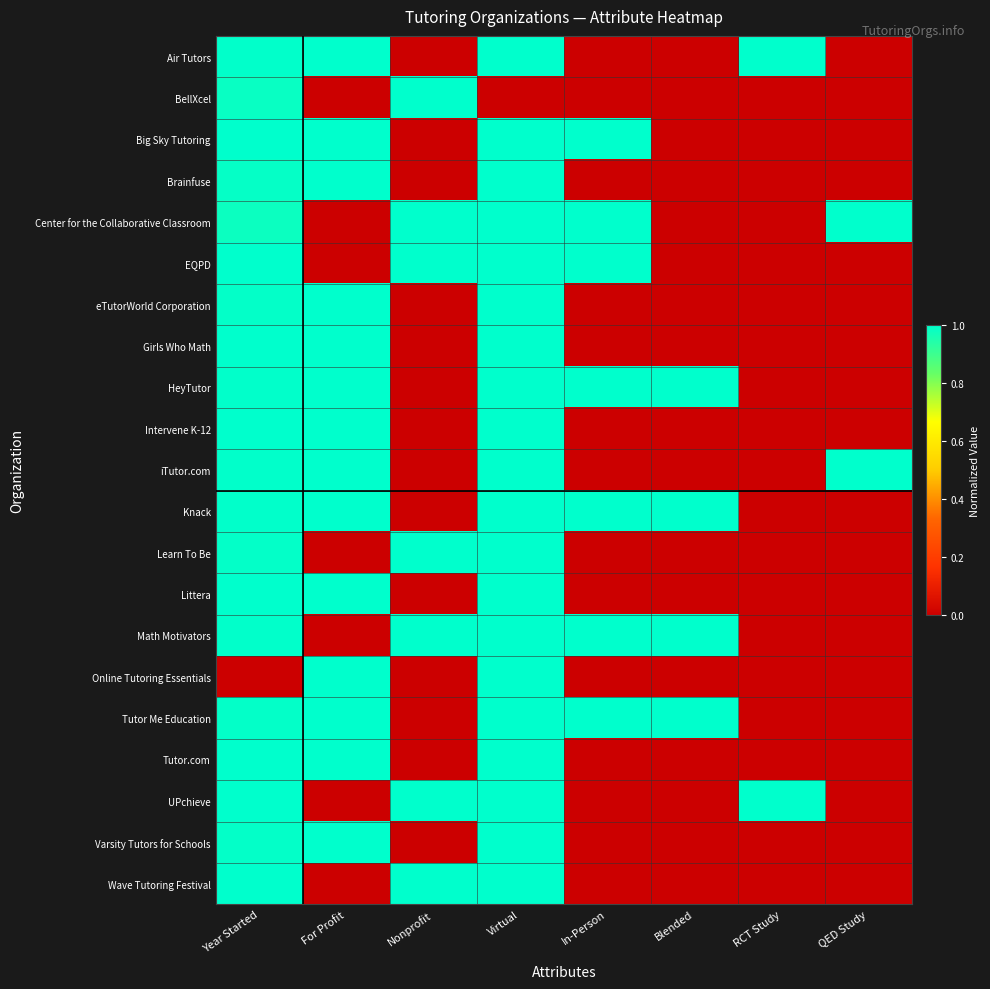

Reading right to left, extract all data points from this chart.

Air Tutors: QED Study=0.0	RCT Study=1.0	Blended=0.0	In-Person=0.0	Virtual=1.0	Nonprofit=0.0	For Profit=1.0	Year Started=1.0
BellXcel: QED Study=0.0	RCT Study=0.0	Blended=0.0	In-Person=0.0	Virtual=0.0	Nonprofit=1.0	For Profit=0.0	Year Started=1.0
Big Sky Tutoring: QED Study=0.0	RCT Study=0.0	Blended=0.0	In-Person=1.0	Virtual=1.0	Nonprofit=0.0	For Profit=1.0	Year Started=1.0
Brainfuse: QED Study=0.0	RCT Study=0.0	Blended=0.0	In-Person=0.0	Virtual=1.0	Nonprofit=0.0	For Profit=1.0	Year Started=1.0
Center for the Collaborative Classroom: QED Study=1.0	RCT Study=0.0	Blended=0.0	In-Person=1.0	Virtual=1.0	Nonprofit=1.0	For Profit=0.0	Year Started=1.0
EQPD: QED Study=0.0	RCT Study=0.0	Blended=0.0	In-Person=1.0	Virtual=1.0	Nonprofit=1.0	For Profit=0.0	Year Started=1.0
eTutorWorld Corporation: QED Study=0.0	RCT Study=0.0	Blended=0.0	In-Person=0.0	Virtual=1.0	Nonprofit=0.0	For Profit=1.0	Year Started=1.0
Girls Who Math: QED Study=0.0	RCT Study=0.0	Blended=0.0	In-Person=0.0	Virtual=1.0	Nonprofit=0.0	For Profit=1.0	Year Started=1.0
HeyTutor: QED Study=0.0	RCT Study=0.0	Blended=1.0	In-Person=1.0	Virtual=1.0	Nonprofit=0.0	For Profit=1.0	Year Started=1.0
Intervene K-12: QED Study=0.0	RCT Study=0.0	Blended=0.0	In-Person=0.0	Virtual=1.0	Nonprofit=0.0	For Profit=1.0	Year Started=1.0
iTutor.com: QED Study=1.0	RCT Study=0.0	Blended=0.0	In-Person=0.0	Virtual=1.0	Nonprofit=0.0	For Profit=1.0	Year Started=1.0
Knack: QED Study=0.0	RCT Study=0.0	Blended=1.0	In-Person=1.0	Virtual=1.0	Nonprofit=0.0	For Profit=1.0	Year Started=1.0
Learn To Be: QED Study=0.0	RCT Study=0.0	Blended=0.0	In-Person=0.0	Virtual=1.0	Nonprofit=1.0	For Profit=0.0	Year Started=1.0
Littera: QED Study=0.0	RCT Study=0.0	Blended=0.0	In-Person=0.0	Virtual=1.0	Nonprofit=0.0	For Profit=1.0	Year Started=1.0
Math Motivators: QED Study=0.0	RCT Study=0.0	Blended=1.0	In-Person=1.0	Virtual=1.0	Nonprofit=1.0	For Profit=0.0	Year Started=1.0
Online Tutoring Essentials: QED Study=0.0	RCT Study=0.0	Blended=0.0	In-Person=0.0	Virtual=1.0	Nonprofit=0.0	For Profit=1.0	Year Started=0.0
Tutor Me Education: QED Study=0.0	RCT Study=0.0	Blended=1.0	In-Person=1.0	Virtual=1.0	Nonprofit=0.0	For Profit=1.0	Year Started=1.0
Tutor.com: QED Study=0.0	RCT Study=0.0	Blended=0.0	In-Person=0.0	Virtual=1.0	Nonprofit=0.0	For Profit=1.0	Year Started=1.0
UPchieve: QED Study=0.0	RCT Study=1.0	Blended=0.0	In-Person=0.0	Virtual=1.0	Nonprofit=1.0	For Profit=0.0	Year Started=1.0
Varsity Tutors for Schools: QED Study=0.0	RCT Study=0.0	Blended=0.0	In-Person=0.0	Virtual=1.0	Nonprofit=0.0	For Profit=1.0	Year Started=1.0
Wave Tutoring Festival: QED Study=0.0	RCT Study=0.0	Blended=0.0	In-Person=0.0	Virtual=1.0	Nonprofit=1.0	For Profit=0.0	Year Started=1.0